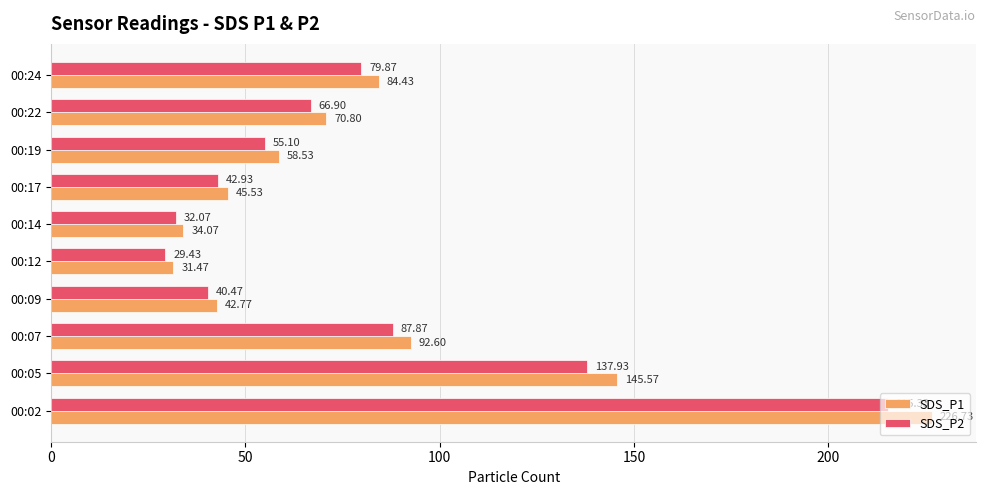

List the series in order of their overall mean, lowest first.

SDS_P2, SDS_P1